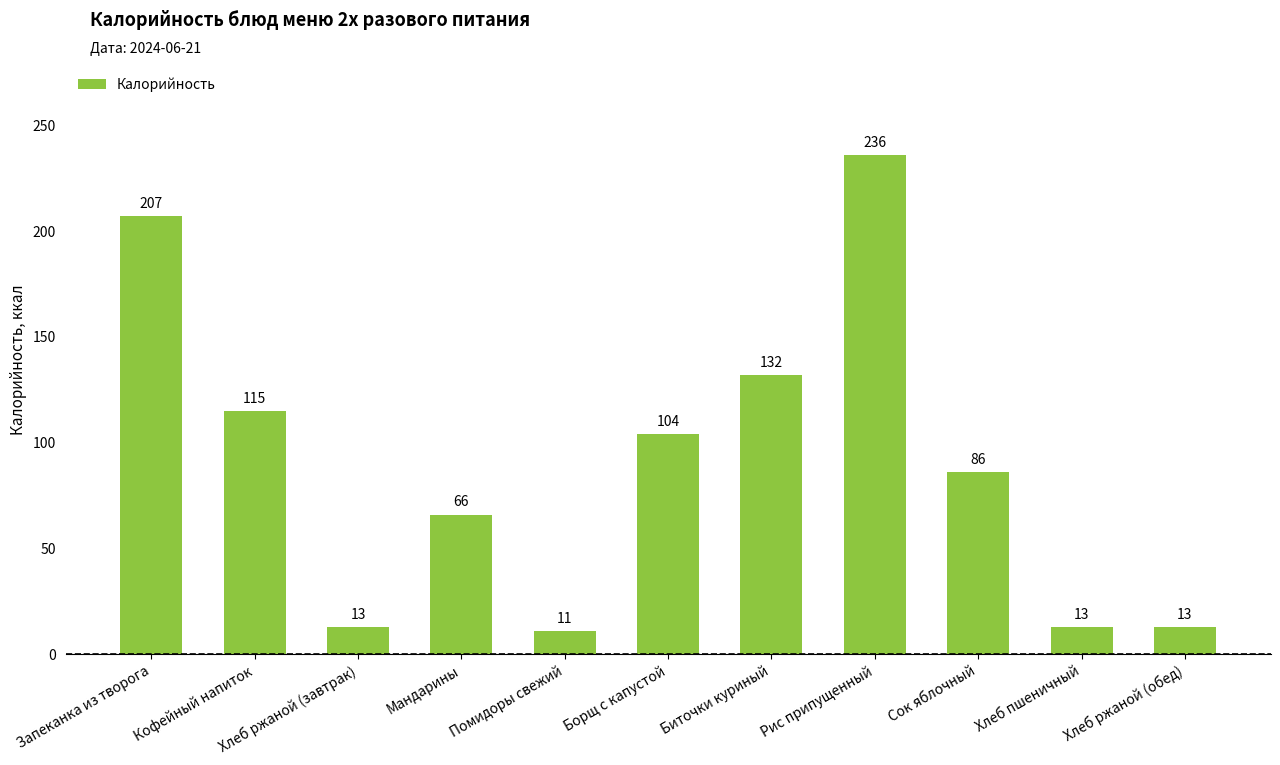

What is the minimum value shown in the chart?

11